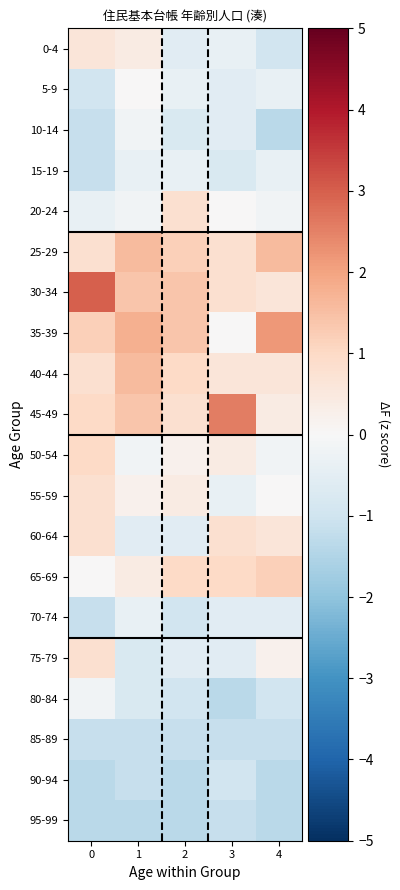

At how many categories does at least one series exceed 2?

3